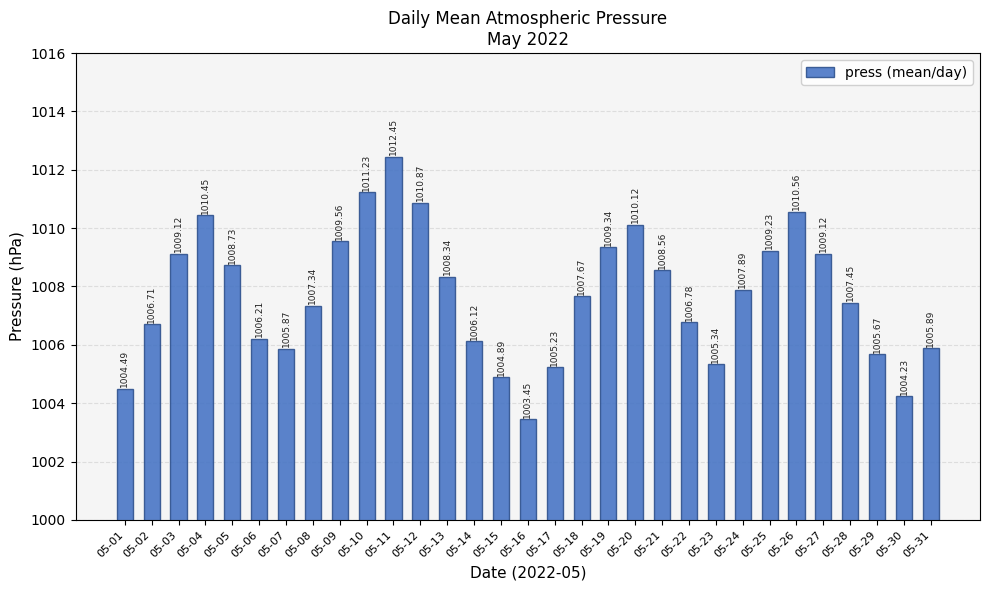

At which label is the value closest to 1007?

05-22